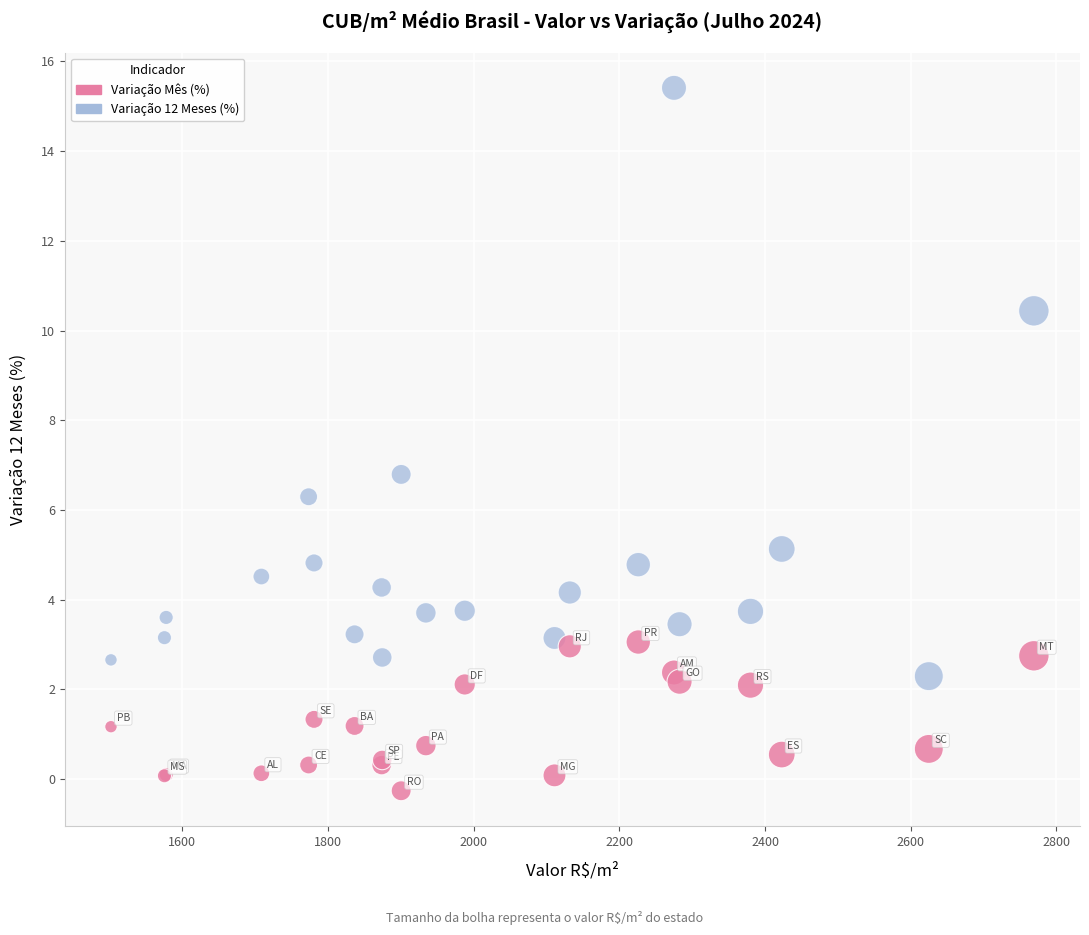

What are all the series names shown in the legend?

Variação Mês (%), Variação 12 Meses (%)